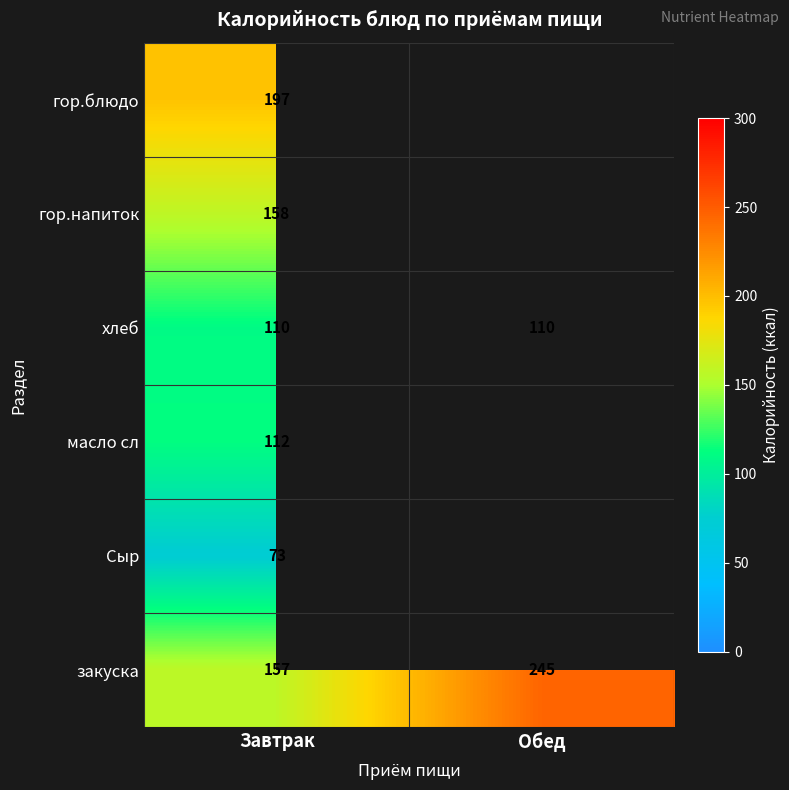

At how many categories does at least one series exceed 166?

2